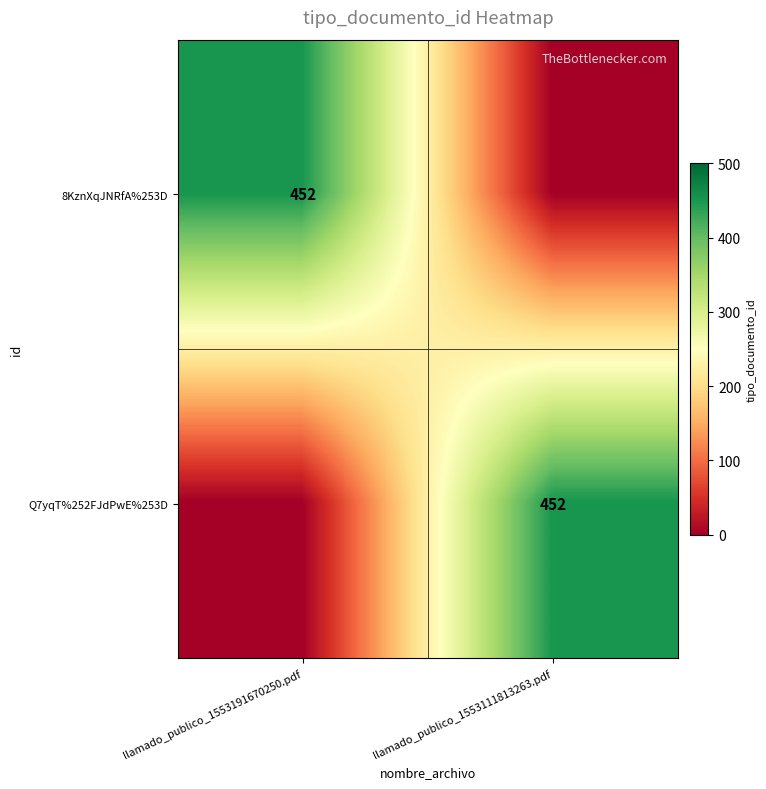

True or false: 8KznXqJNRfA%253D has a value of 452 at llamado_publico_1553191670250.pdf.

True